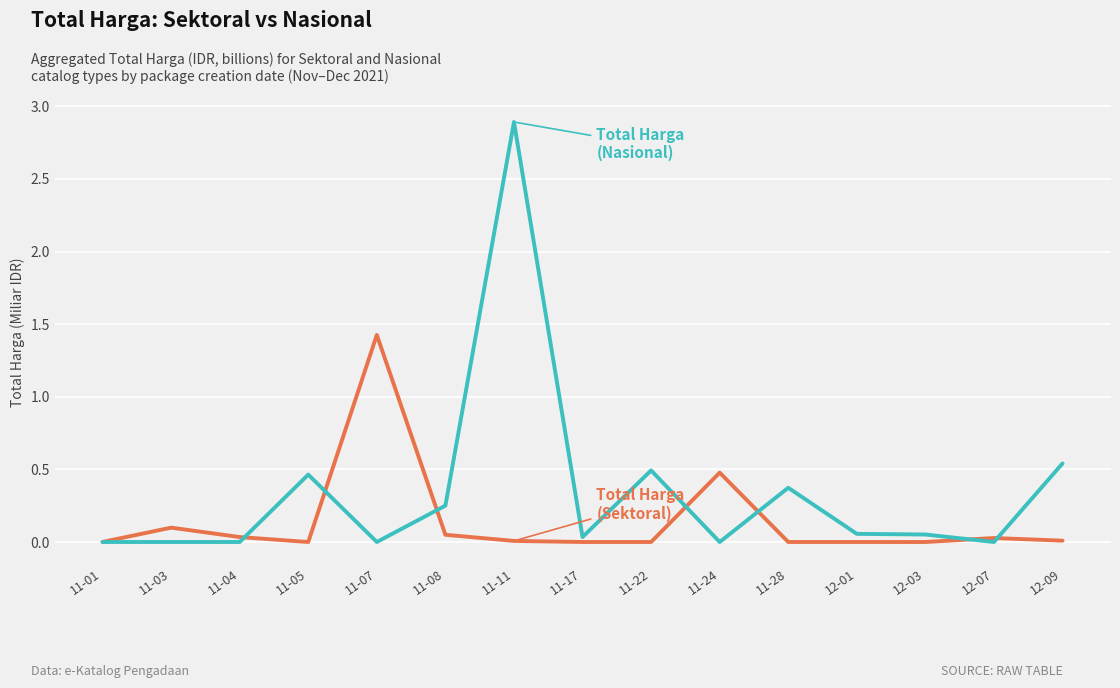

What is the maximum value shown in the chart?

2.9